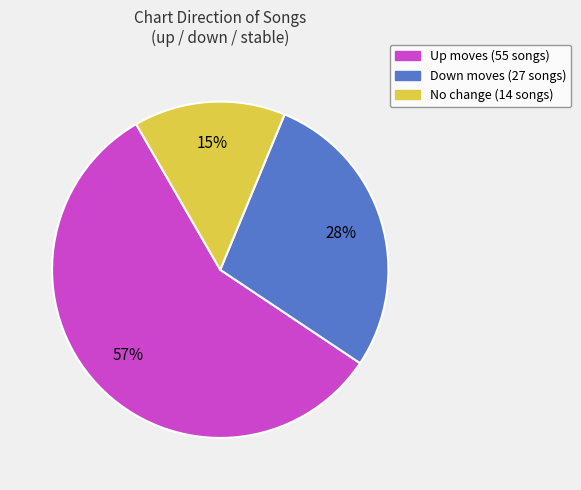

What percentage is the No change (14 songs) slice, to the nearest percent?

15%